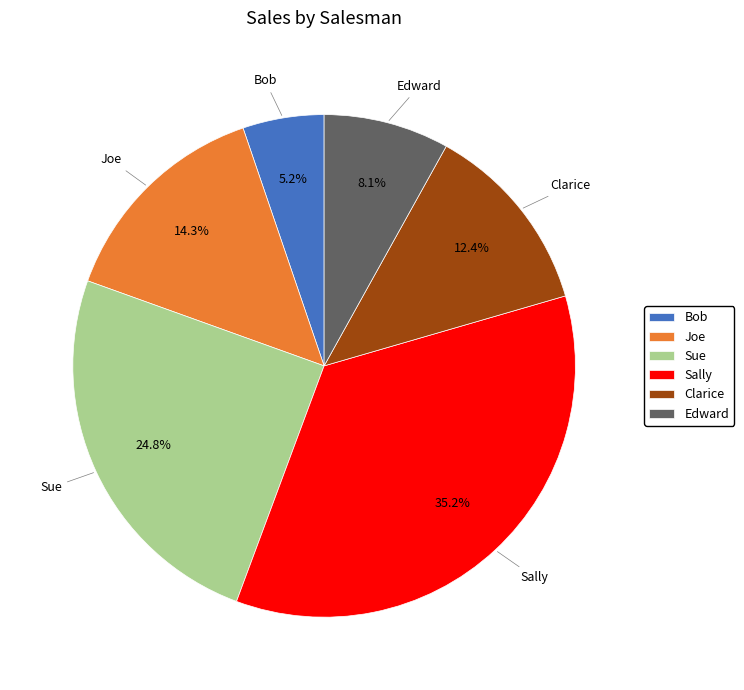

Does Bob represent more than half of the total?

No